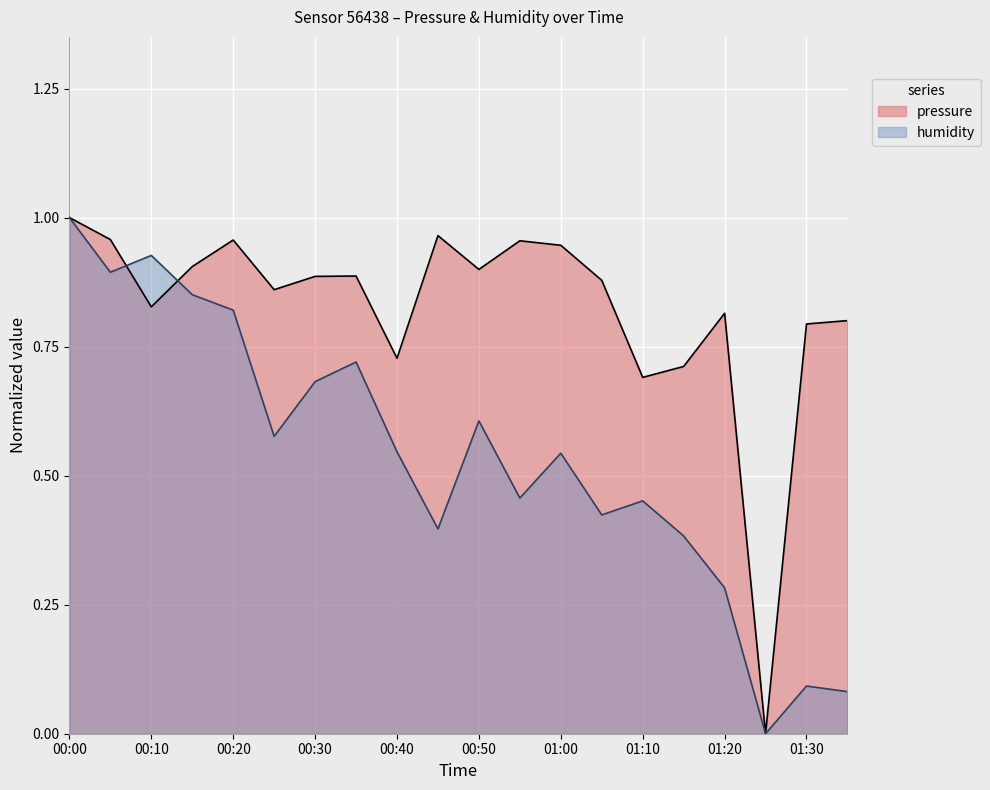

How many distinct data groups are displayed?

2